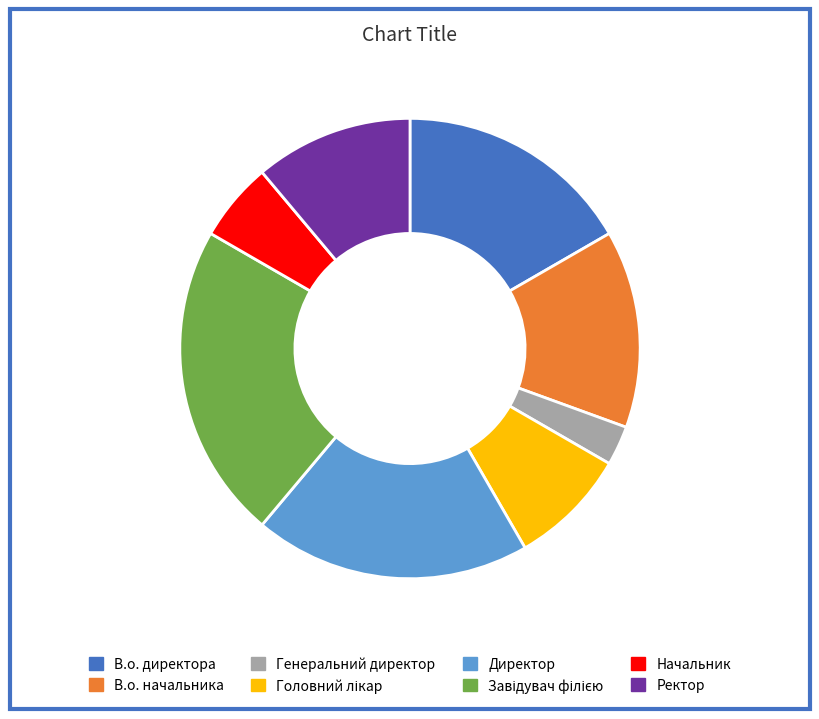

What is the smallest slice in the pie chart?

Генеральний директор